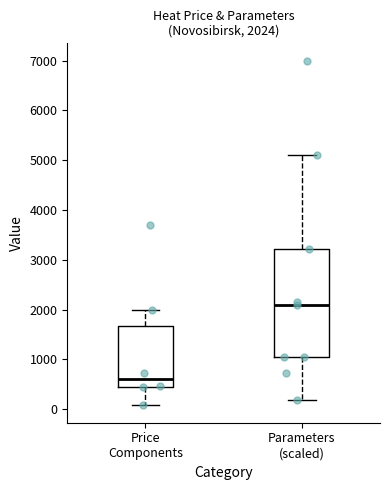

Which box's median line is the highest?

Parameters (scaled)